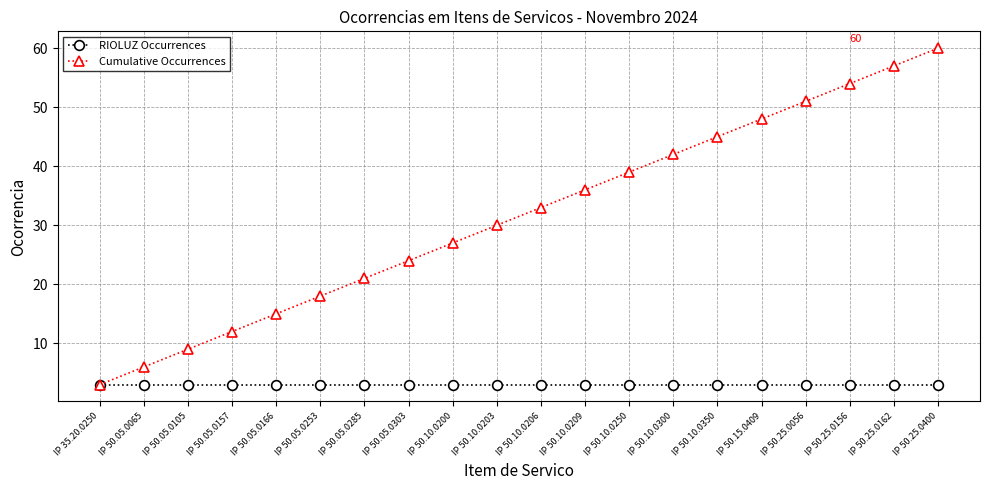

Is the value of Cumulative Occurrences at IP 50.10.0350 greater than the value of RIOLUZ Occurrences at IP 50.10.0250?

Yes